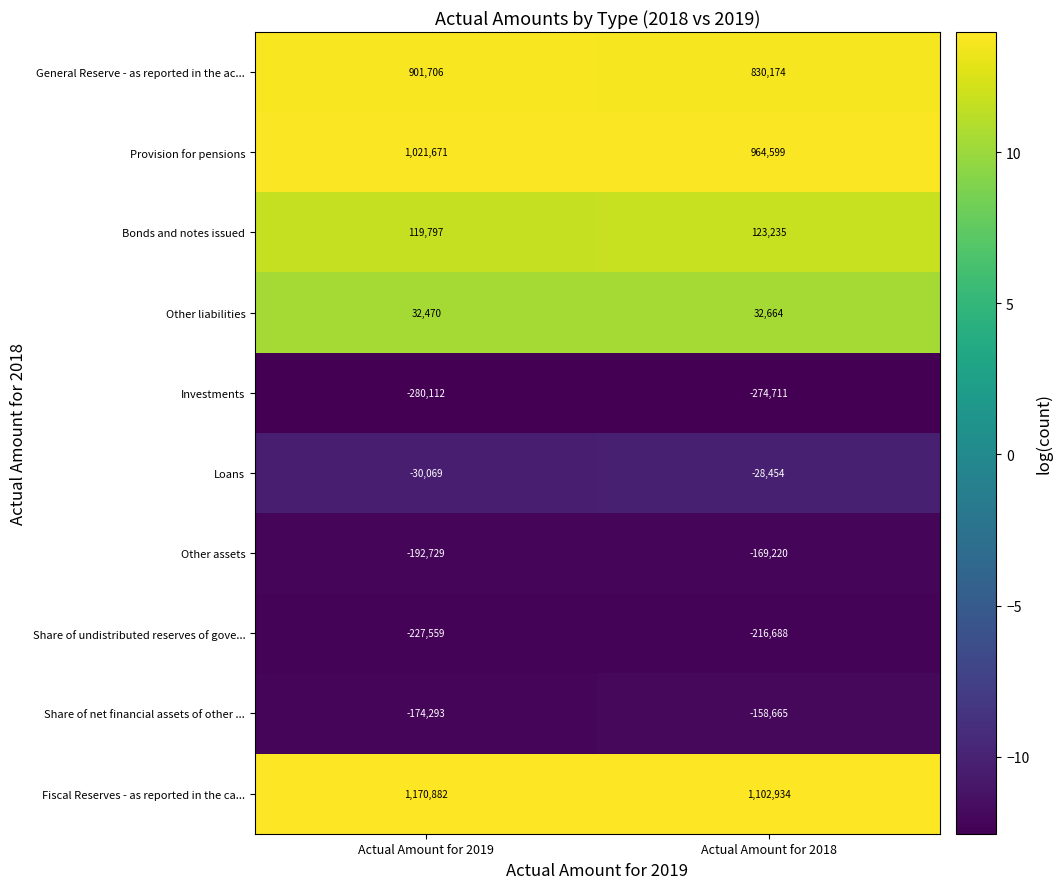

Where is Other assets nearest to the value -180974?

Actual Amount for 2018